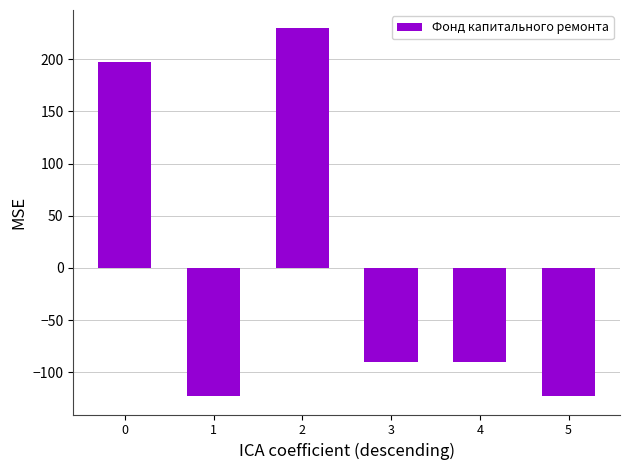

What is the value of the 5th bar from the left?

-90.6